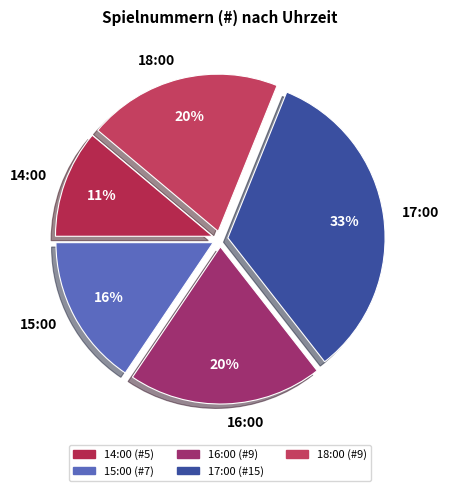

Is it true that 17:00 is 24% of the pie?

False